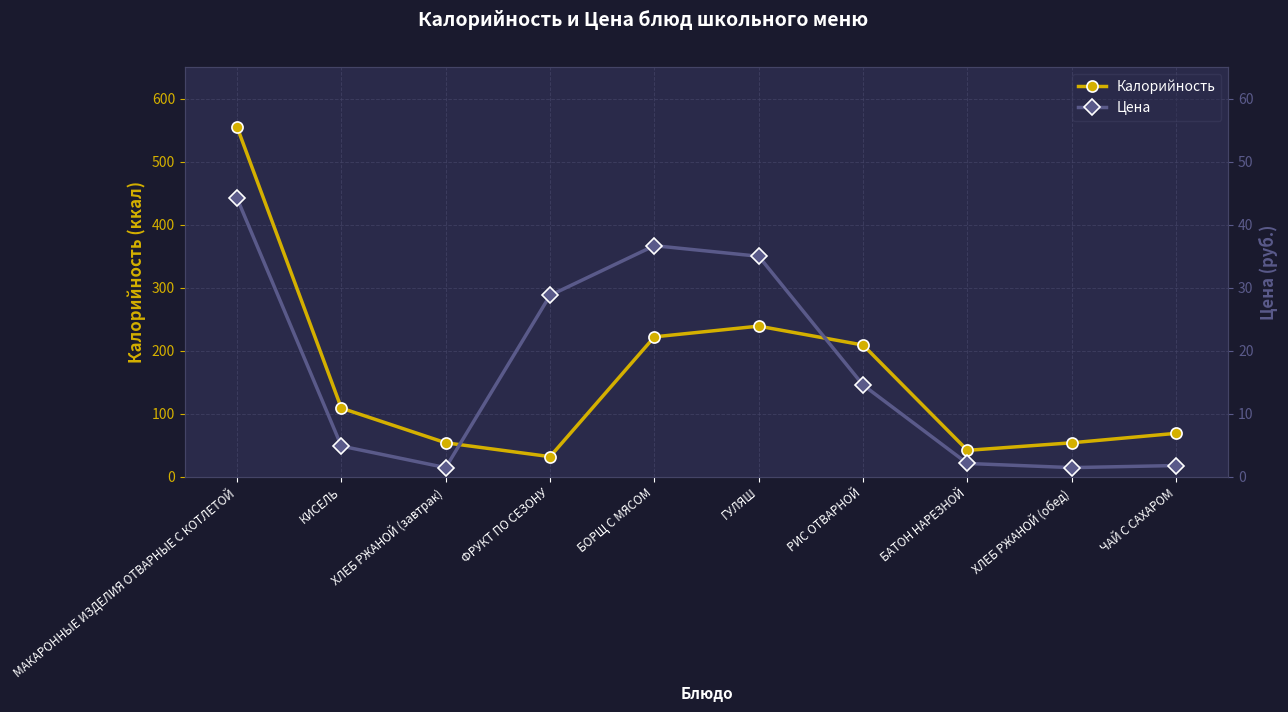

What are all the series names shown in the legend?

Калорийность, Цена